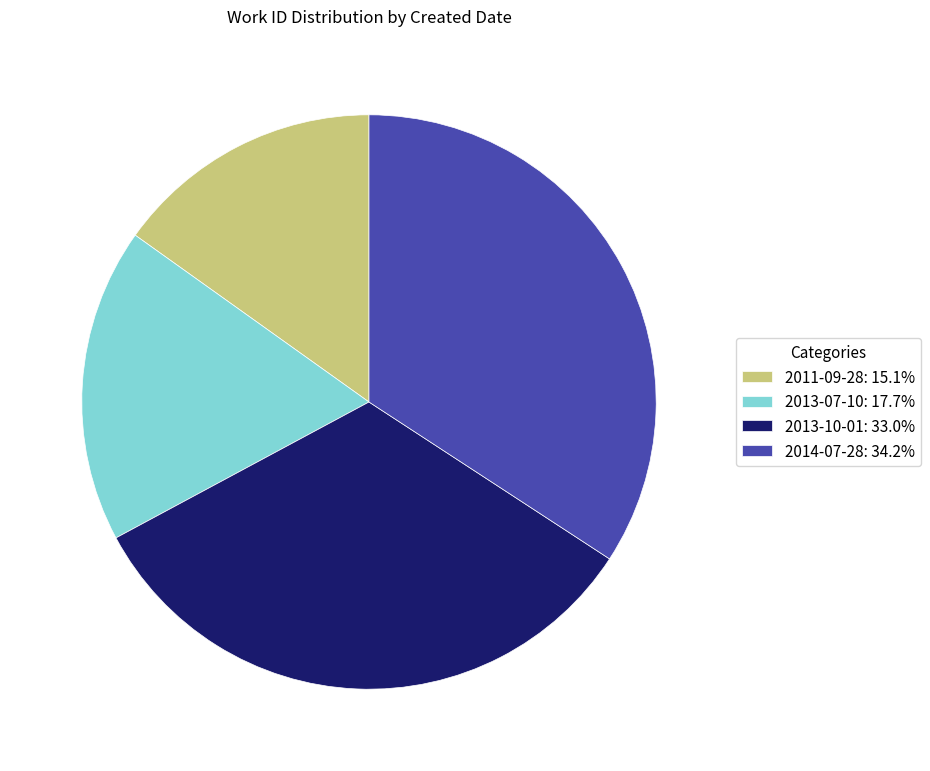

Is it true that 2013-10-01 is 45% of the pie?

False